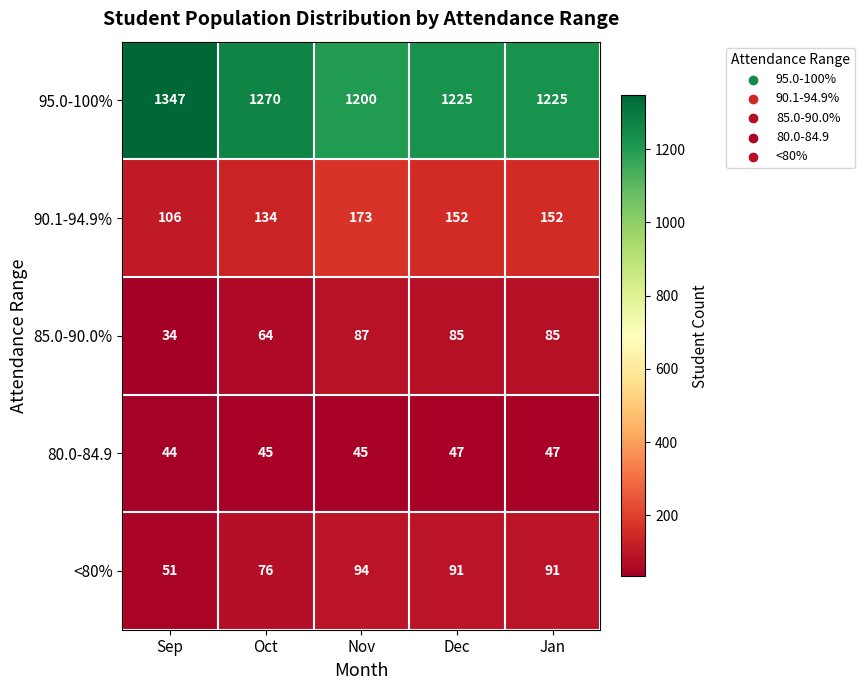

Where does the 95.0-100% series first go above 1225?

Sep